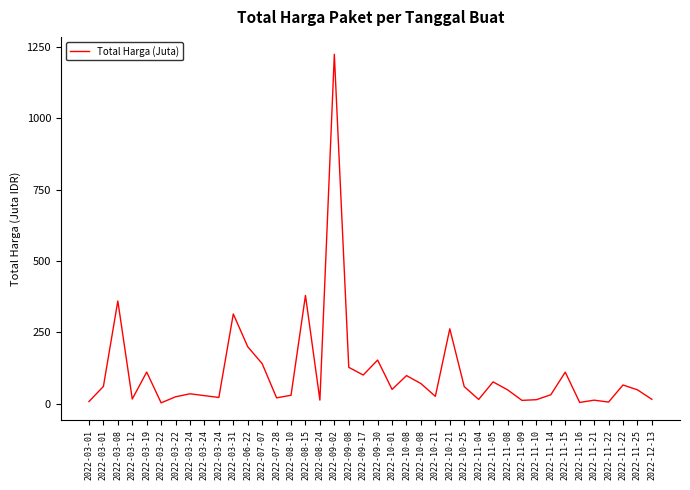

What is the smallest value displayed?

2.4